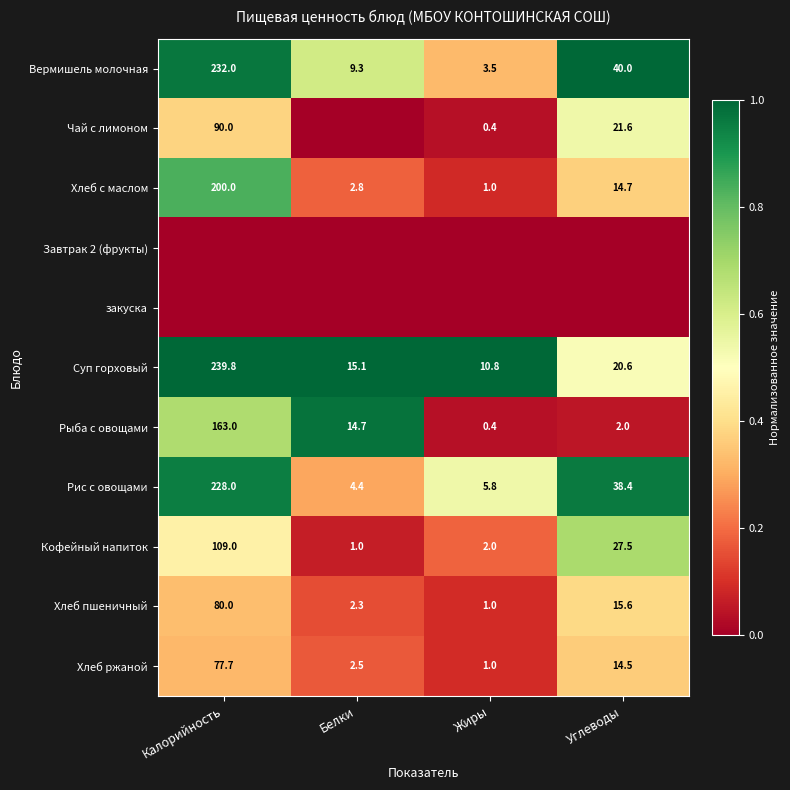

Which label corresponds to the largest value in the chart?

Углеводы